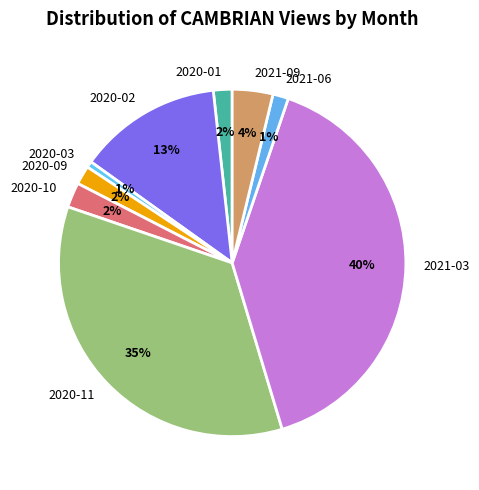

What is the largest slice in the pie chart?

2021-03